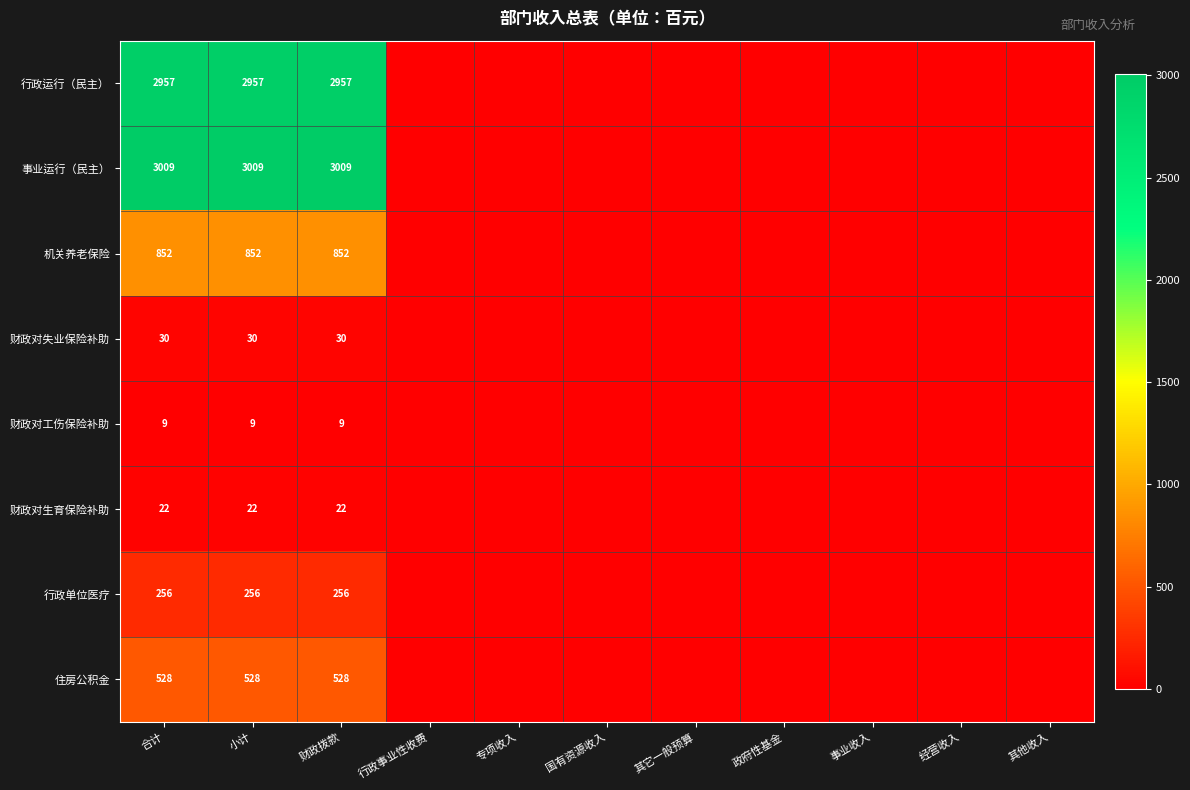

The value of 行政单位医疗 at 合计 is 256. True or false?

True